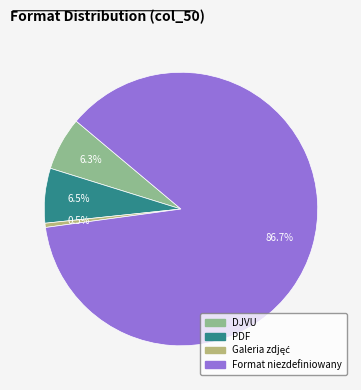

Is there a majority slice in this chart?

Yes